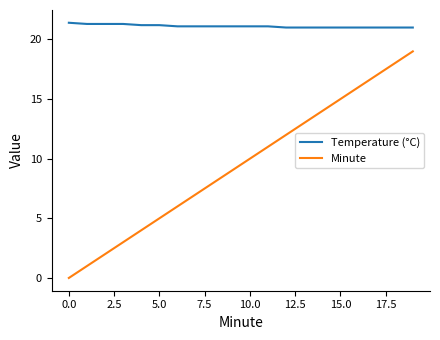

True or false: Minute and Temperature (°C) cross at least once.

False